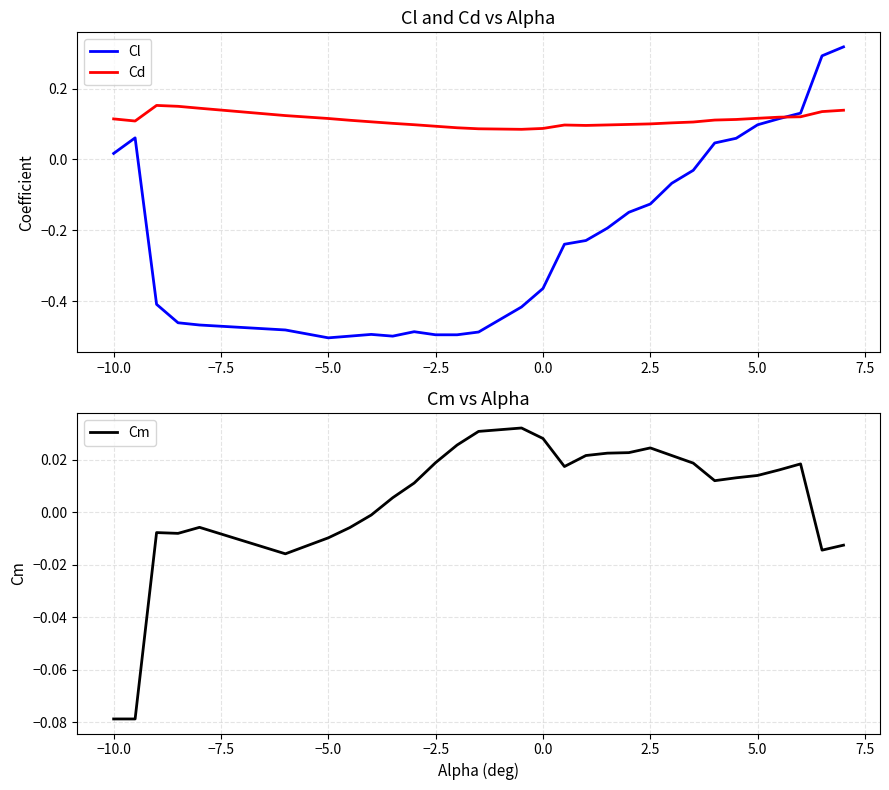

How many data points in Cm are less than 0?

11